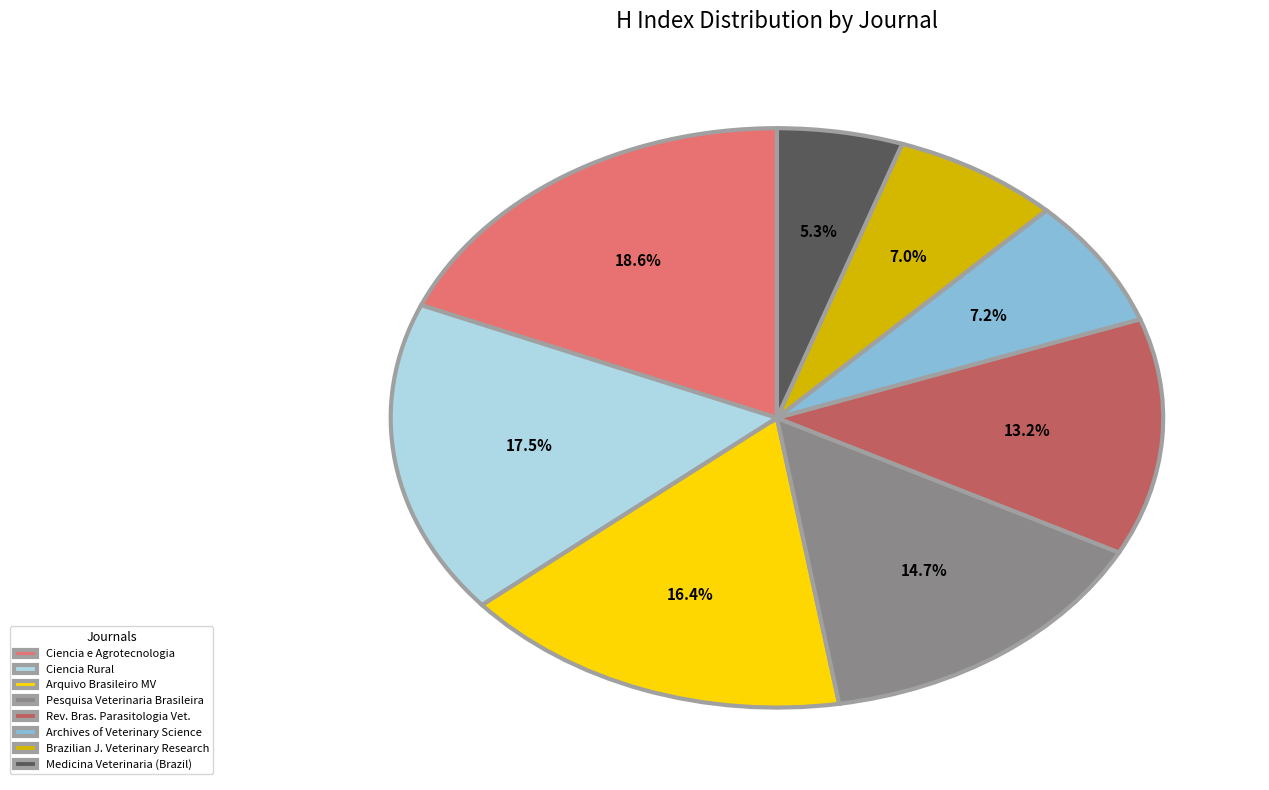

What is the smallest slice in the pie chart?

Medicina Veterinaria (Brazil)